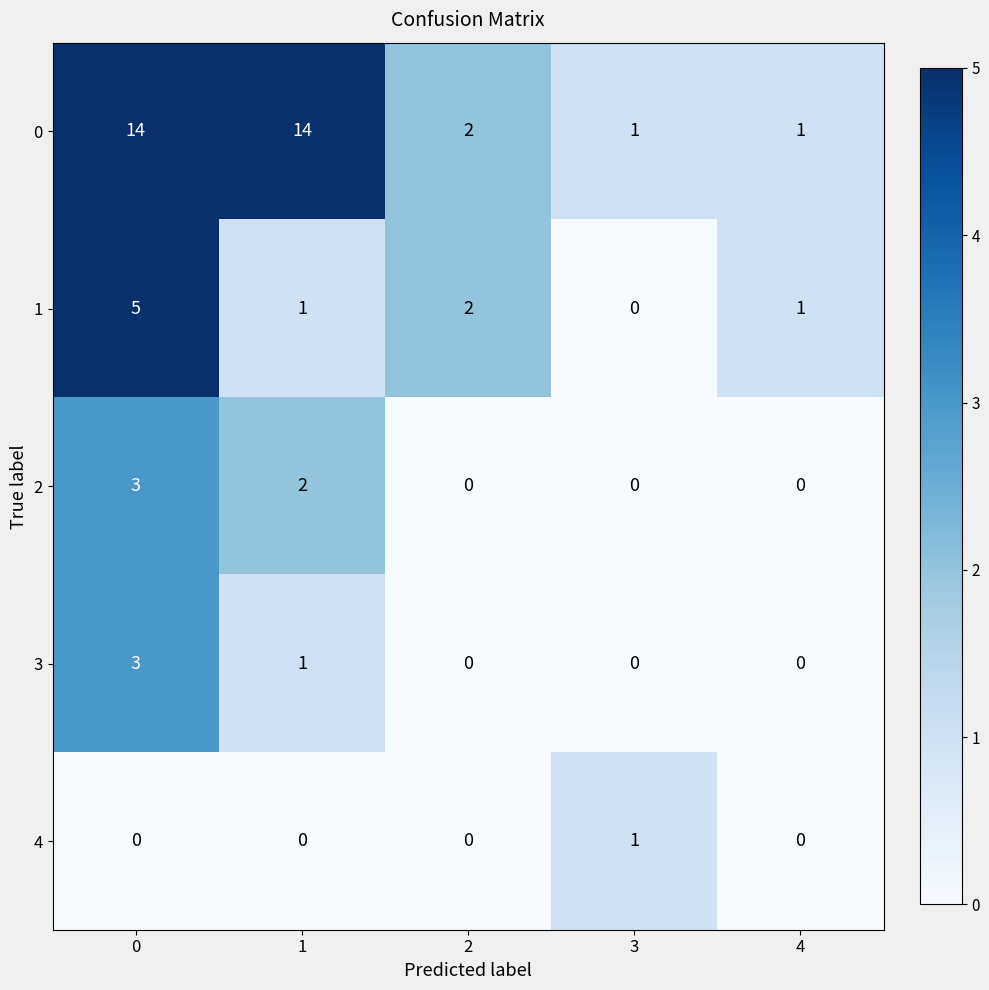

Is the value of 3 at 2 greater than the value of 1 at 1?

No